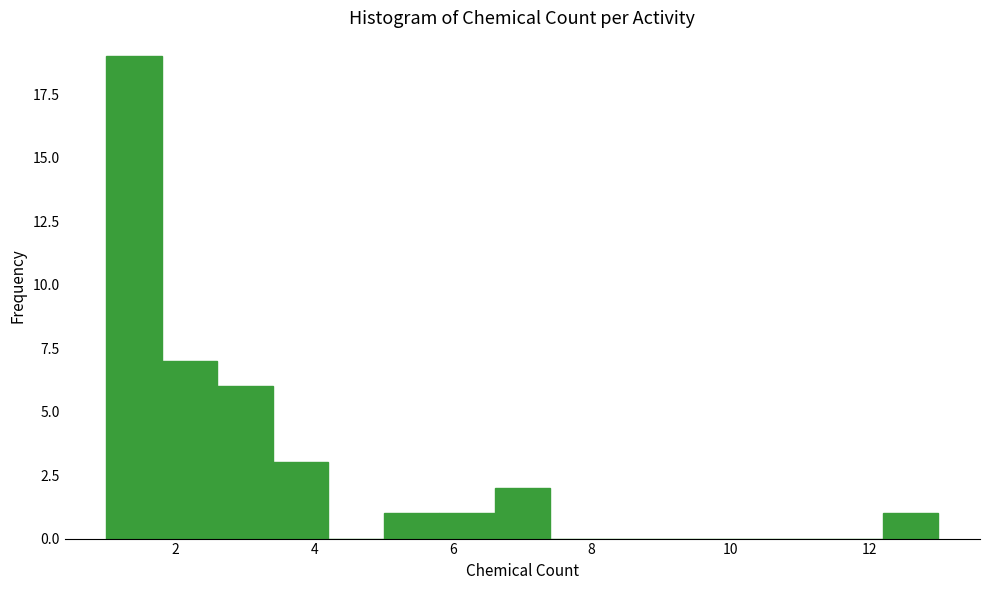

Which range on the x-axis has the tallest bar?

1.0 to 1.8